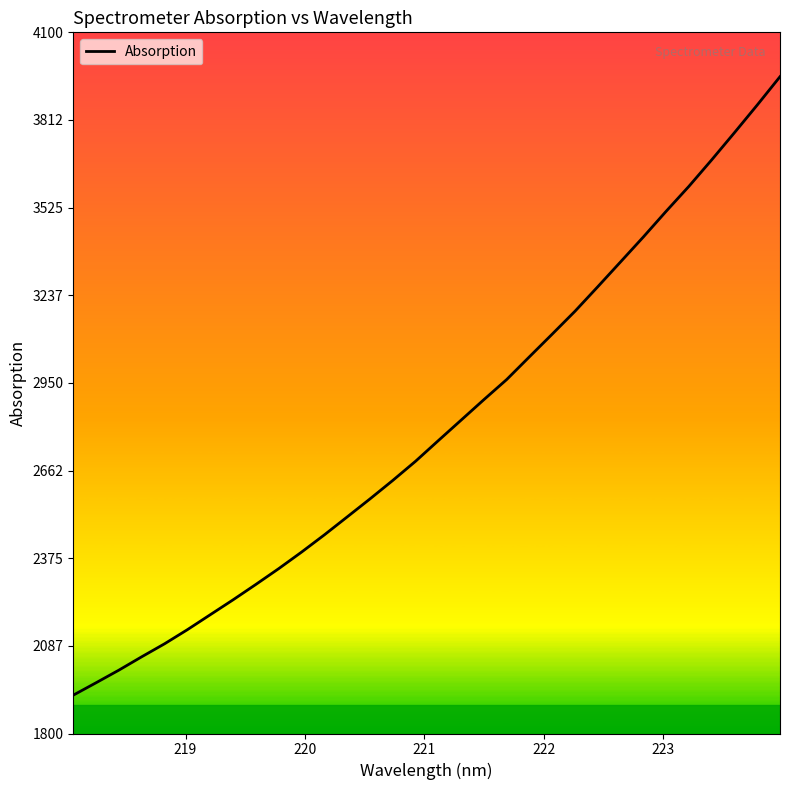

How many lines are shown in the chart?

1